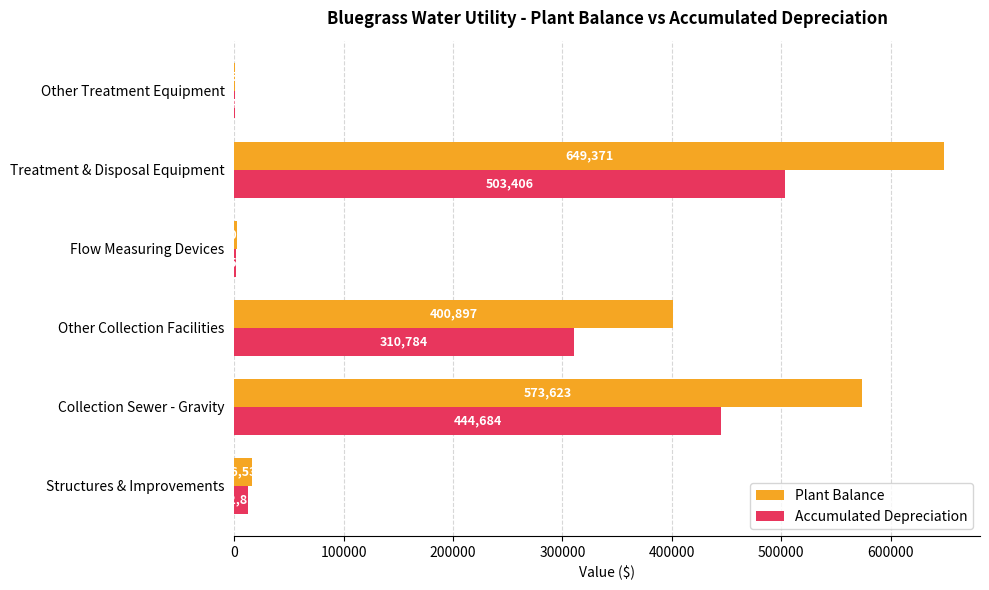

Is it true that Accumulated Depreciation equals 743 at Other Treatment Equipment?

True